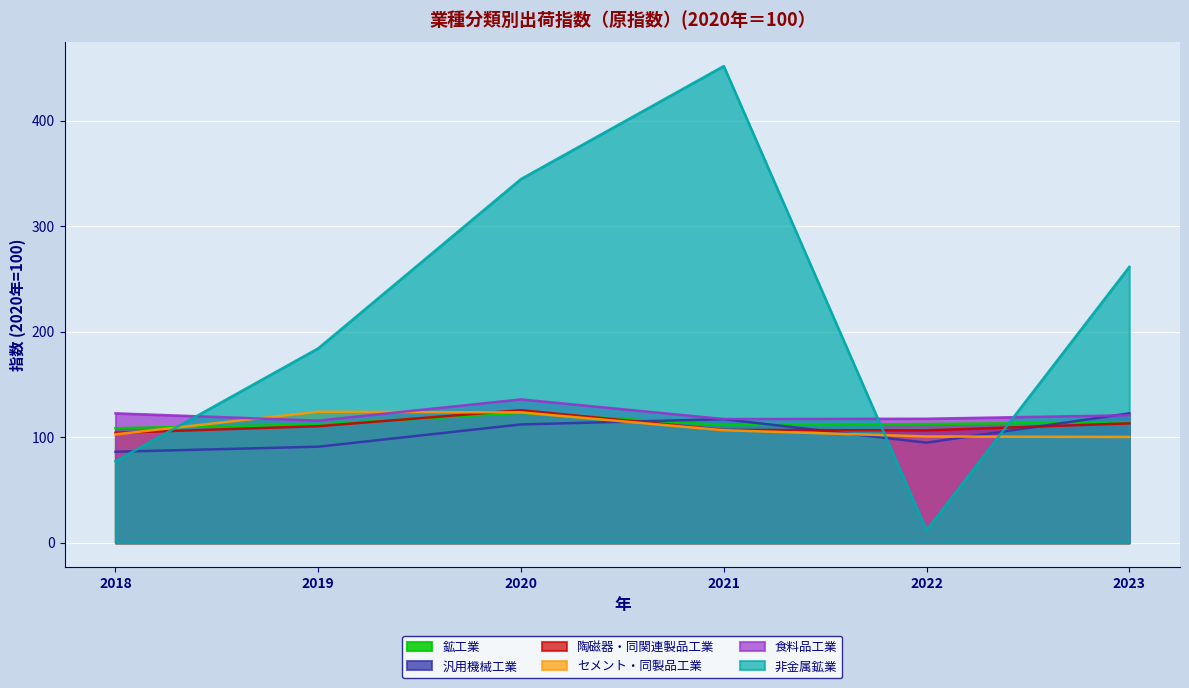

Is the value of 汎用機械工業 at 2021 greater than the value of 陶磁器・同関連製品工業 at 2020?

No